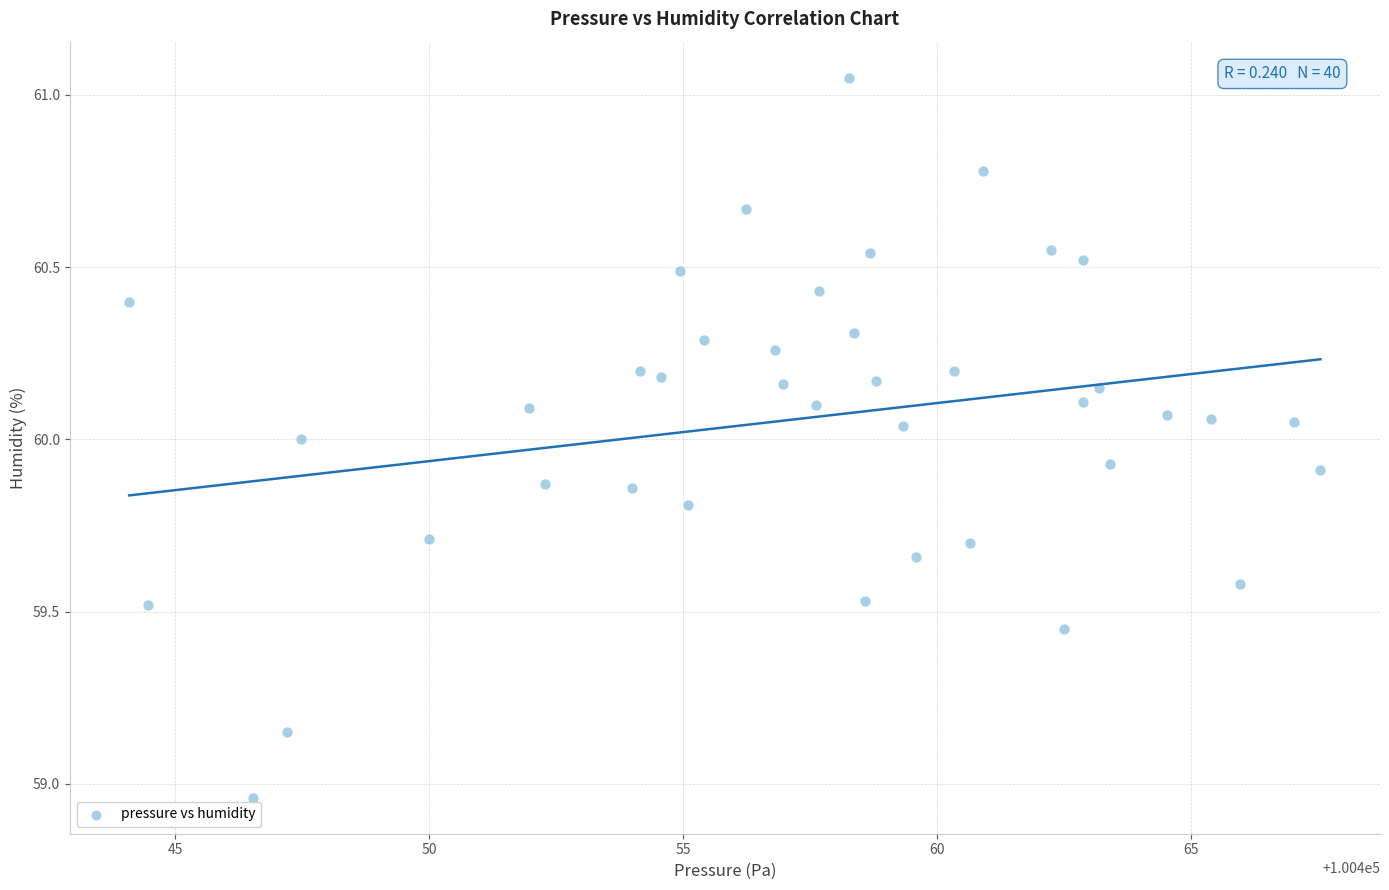

What is the range of Y values (max minus min)?

2.1